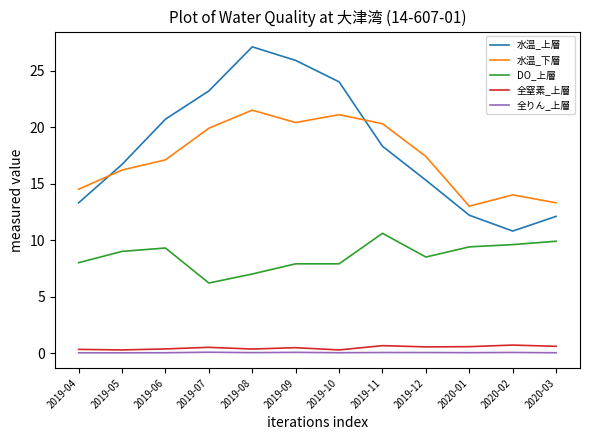

Where does the 水温_上層 series first go above 18?

2019-06